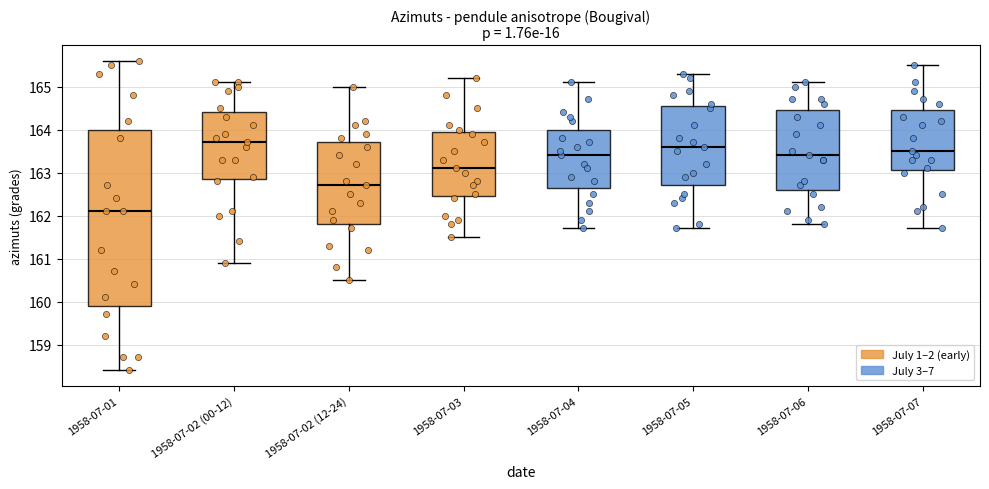

Which box is the tallest, from its lower edge to its upper edge?

1958-07-01